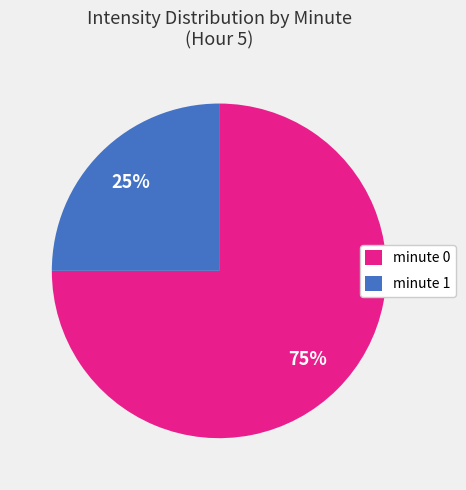

To the nearest percent, what is the average slice percentage?

50%